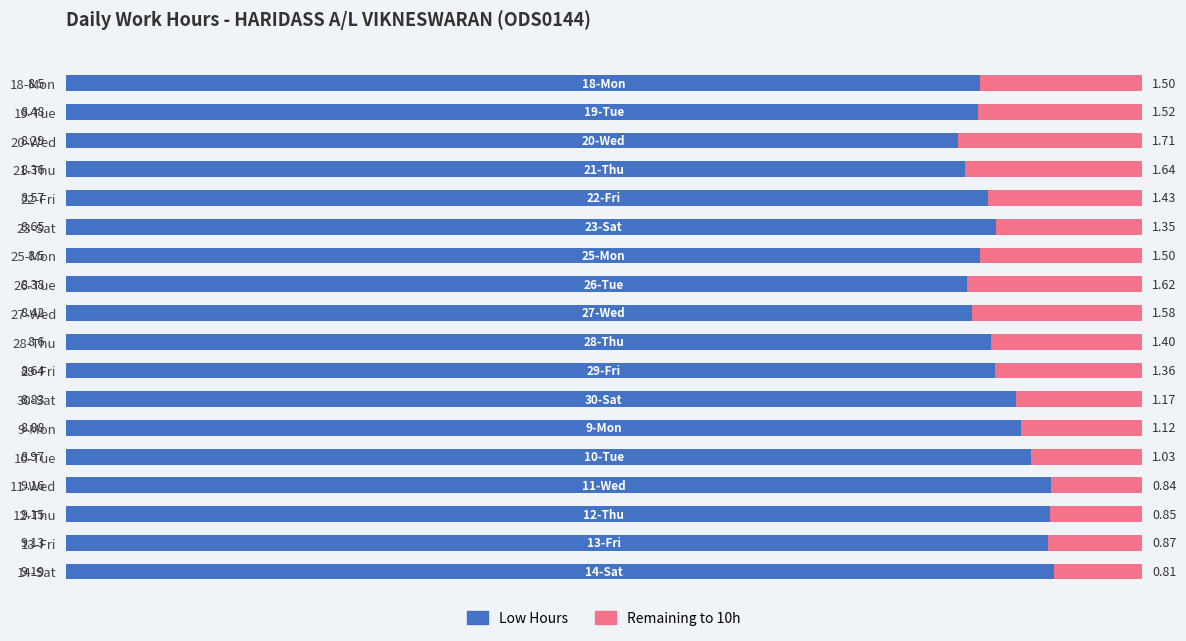

What is the total value across all series at 25-Mon?

10.0